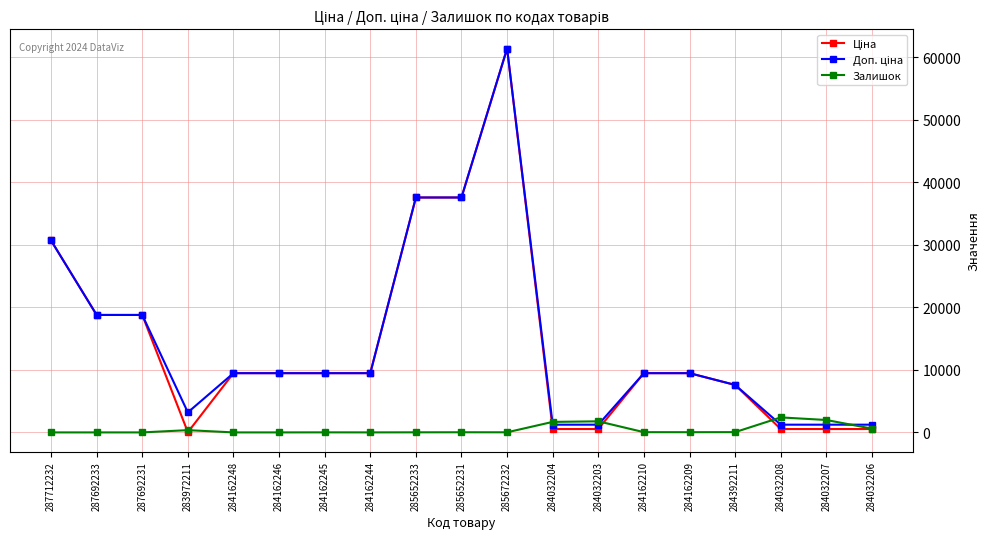

What is the maximum value for Залишок?

2400.0